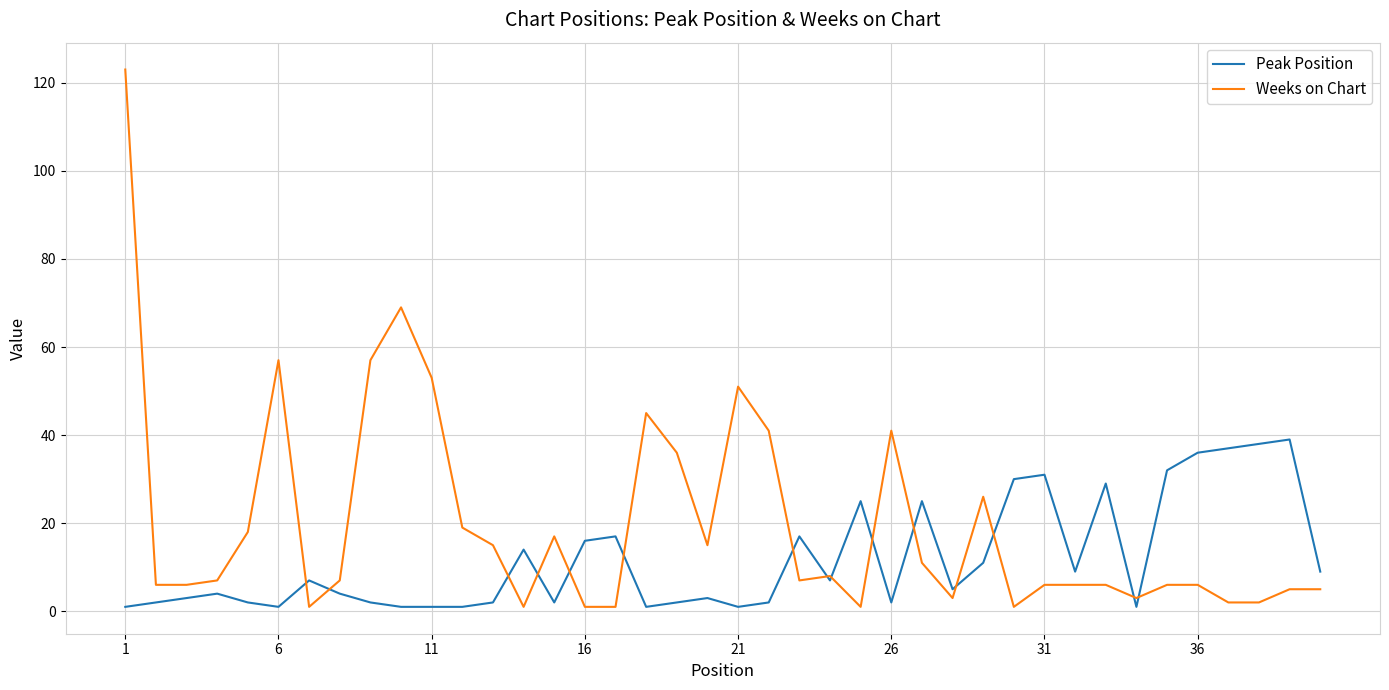

List the series in order of their overall mean, highest first.

Weeks on Chart, Peak Position